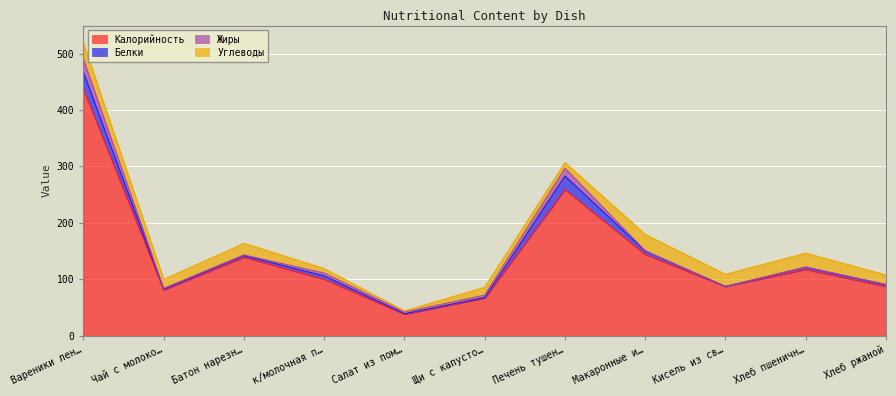

How many values in the Жиры series are below 1?

4